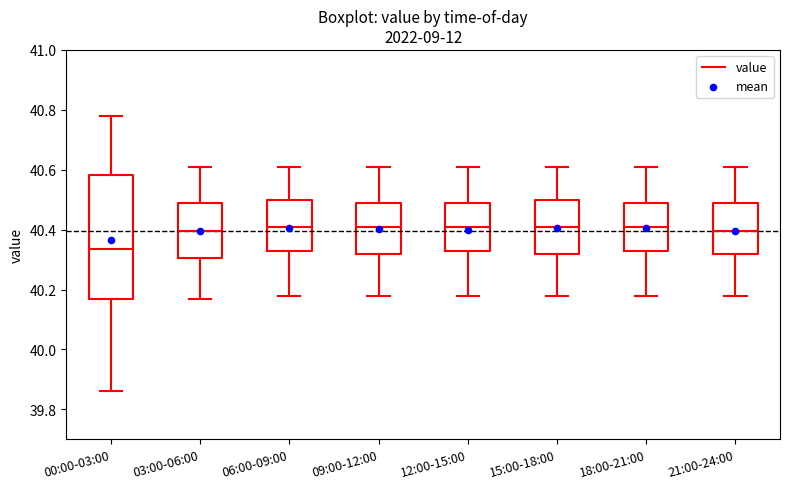

Reading left to right, read every box against the y-axis: the position of its median line, the range the box covers, and the ends of its whiskers. The values are not printed on the chart, so give them approximately, as read against the axis.

00:00-03:00: median 40.34, box 40.16 to 40.58, whiskers 39.86 to 40.78
03:00-06:00: median 40.40, box 40.30 to 40.50, whiskers 40.18 to 40.62
06:00-09:00: median 40.42, box 40.32 to 40.50, whiskers 40.18 to 40.62
09:00-12:00: median 40.42, box 40.32 to 40.50, whiskers 40.18 to 40.62
12:00-15:00: median 40.42, box 40.34 to 40.50, whiskers 40.18 to 40.62
15:00-18:00: median 40.42, box 40.32 to 40.50, whiskers 40.18 to 40.62
18:00-21:00: median 40.42, box 40.34 to 40.50, whiskers 40.18 to 40.62
21:00-24:00: median 40.40, box 40.32 to 40.50, whiskers 40.18 to 40.62